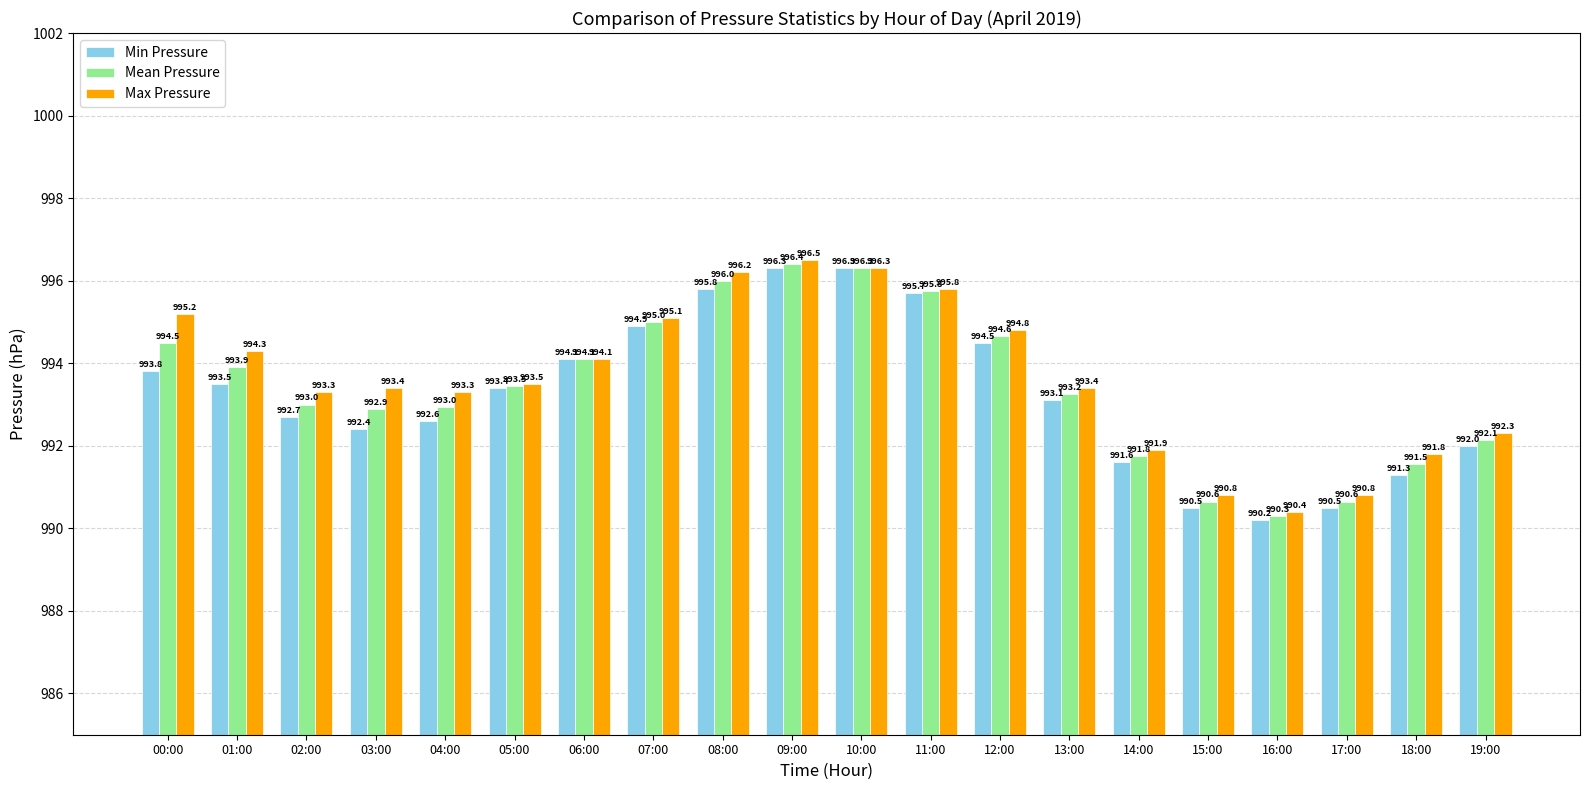

Which series changed the most between 01:00 and 19:00?

Max Pressure